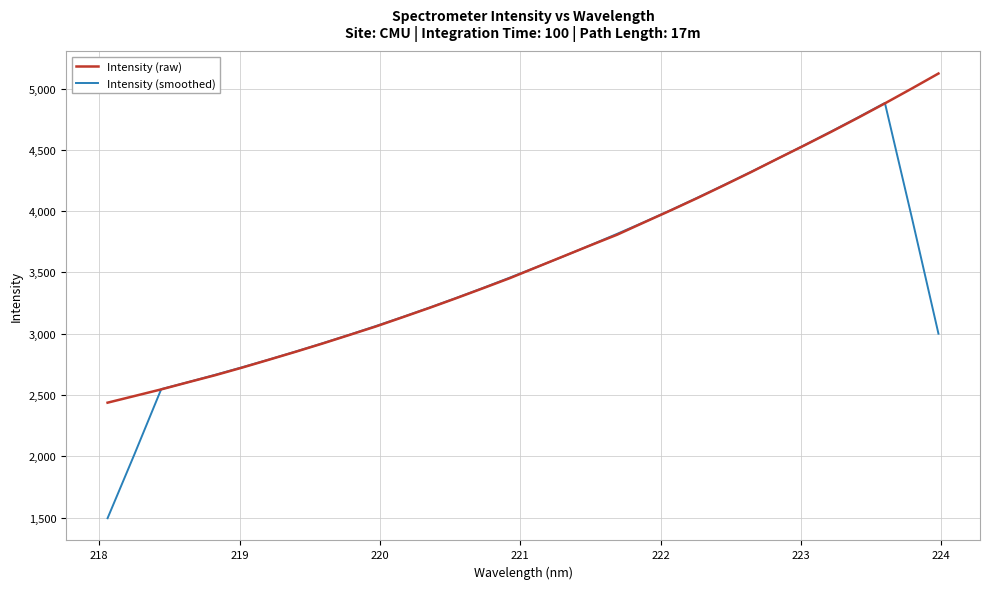

Which series has the largest range (max minus min)?

Intensity (smoothed)